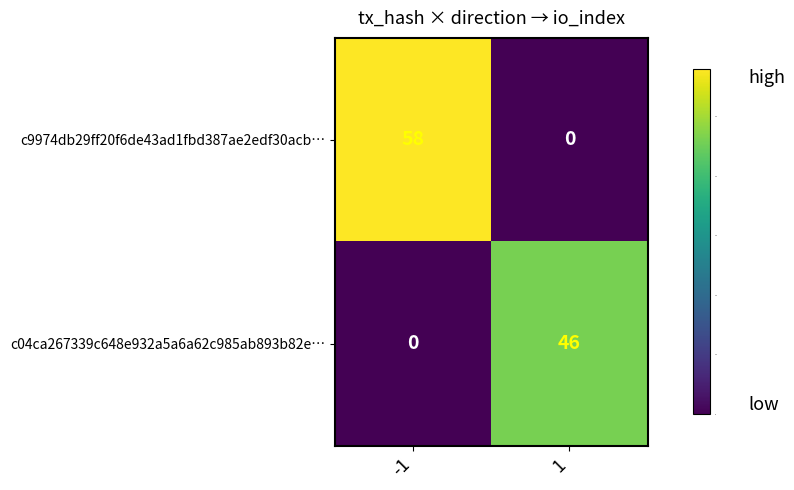

What is the total value across all series at 1?

46